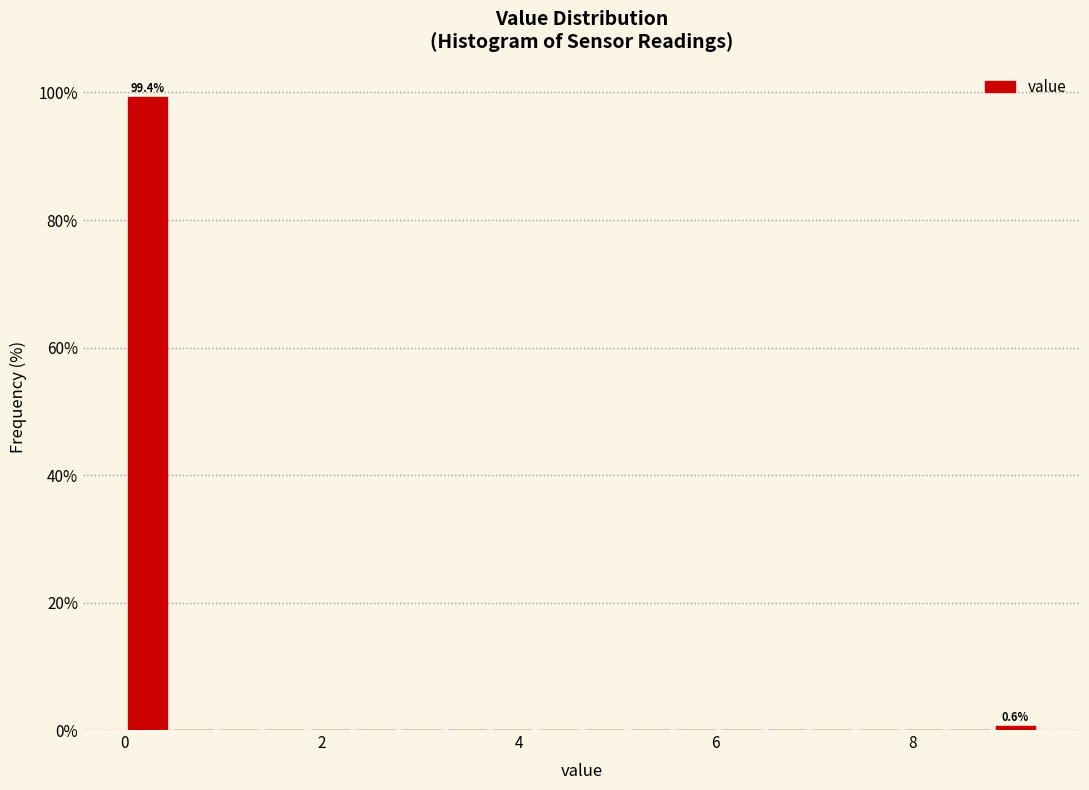

Read against the x-axis, roughly where is the centre of the tallest bar?

0.2